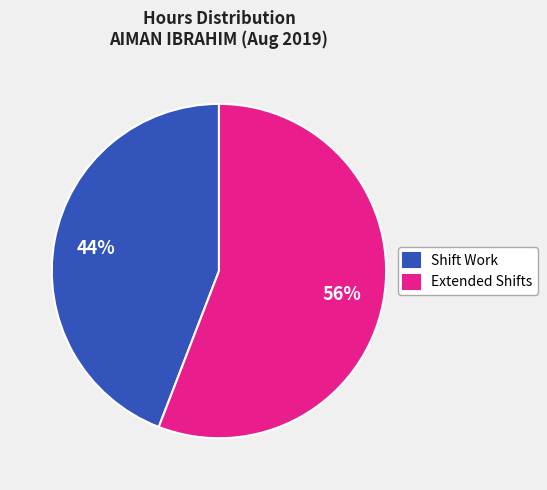

Is it true that Shift Work is 44% of the pie?

True